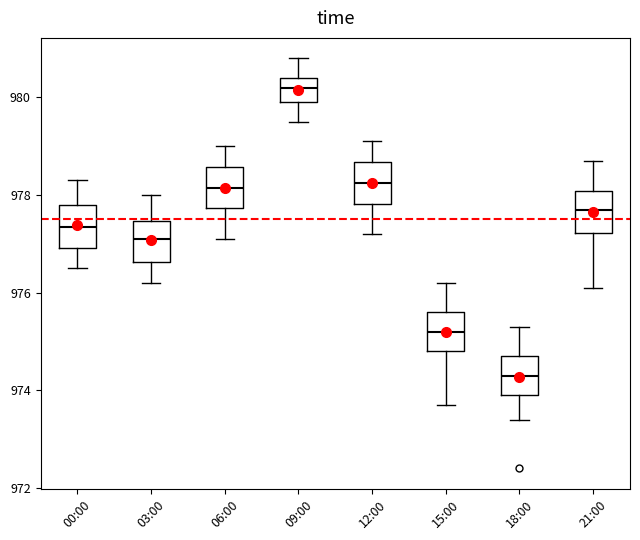

Reading left to right, transcribe this box plot: for each box, give where its median line is, the range the box spans, and where its two whiskers end, as read against the y-axis. The values are not printed on the chart, so give them approximately, as read against the axis.

00:00: median 977.4, box 977.0 to 977.8, whiskers 976.6 to 978.4
03:00: median 977.2, box 976.6 to 977.4, whiskers 976.2 to 978.0
06:00: median 978.2, box 977.8 to 978.6, whiskers 977.2 to 979.0
09:00: median 980.2, box 980.0 to 980.4, whiskers 979.6 to 980.8
12:00: median 978.2, box 977.8 to 978.6, whiskers 977.2 to 979.2
15:00: median 975.2, box 974.8 to 975.6, whiskers 973.8 to 976.2
18:00: median 974.4, box 974.0 to 974.8, whiskers 973.4 to 975.4
21:00: median 977.8, box 977.2 to 978.0, whiskers 976.2 to 978.8